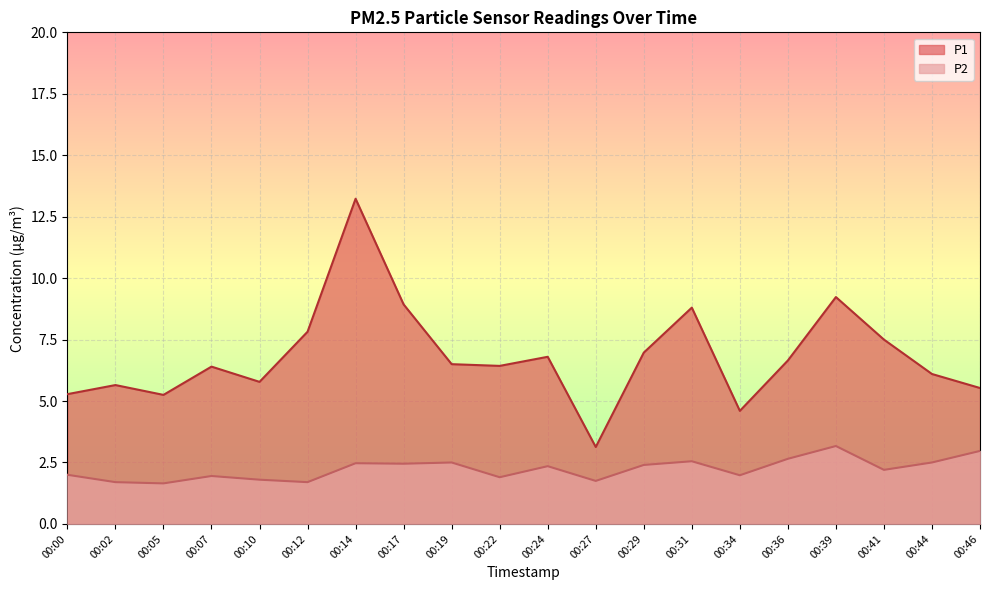

The value of P1 at 00:27 is 4.1. True or false?

False